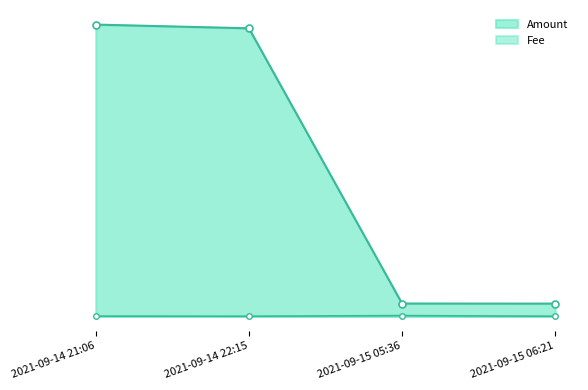

The Amount series shows 121.2 at 2021-09-14 22:15. True or false?

False